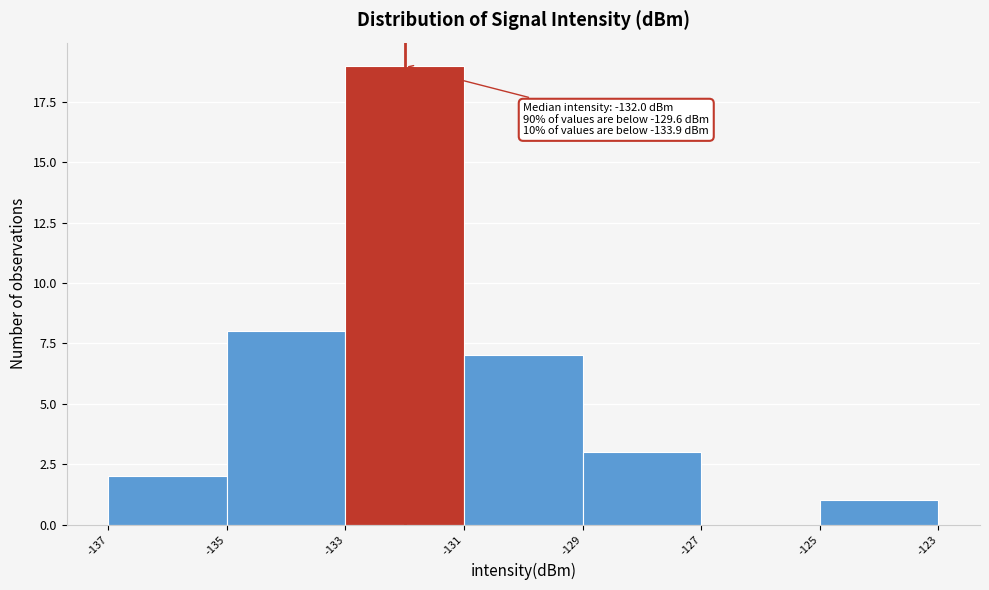

Over which range of the x-axis is the bar tallest?

-133 to -131